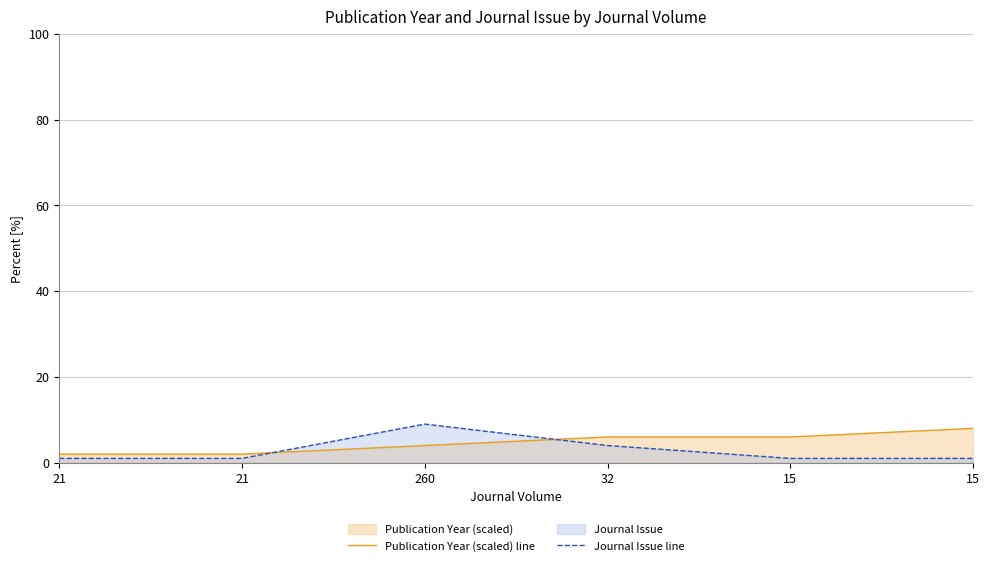

True or false: Publication Year (scaled) line and Journal Issue line intersect in this chart.

True